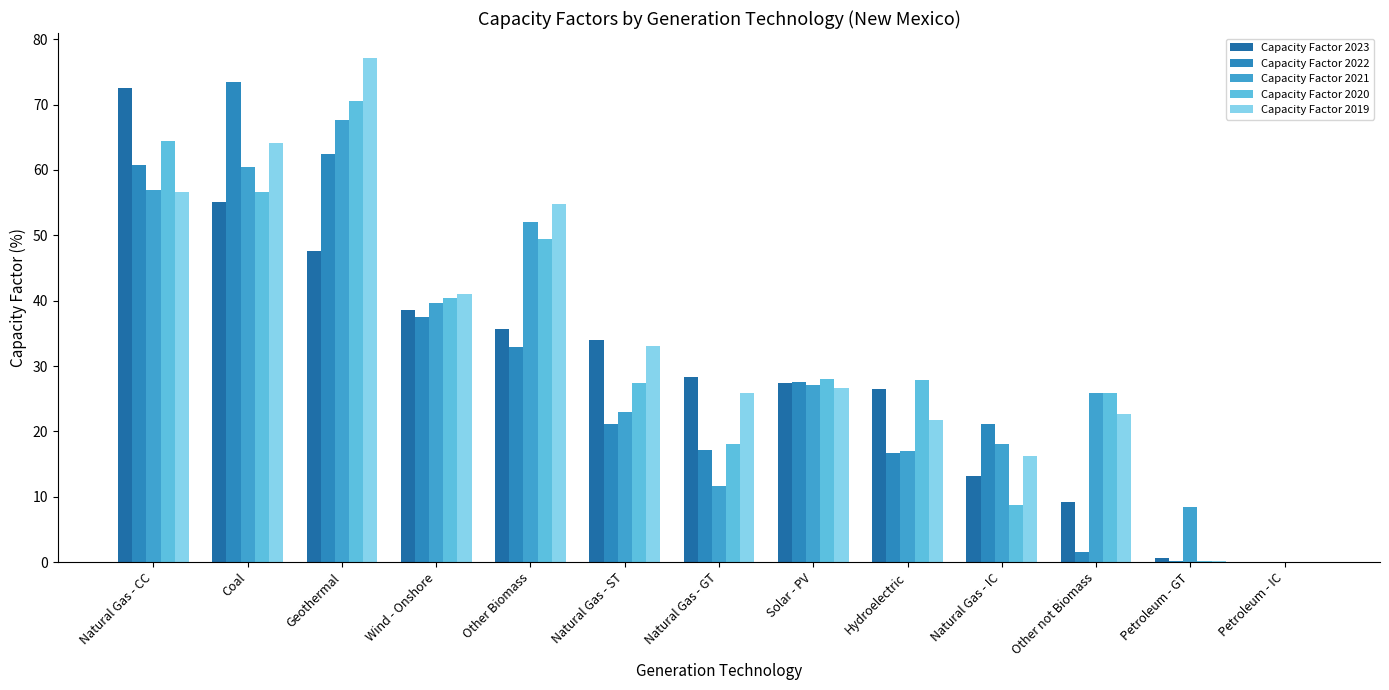

What is the approximate value of Capacity Factor 2021 at Natural Gas - GT?

11.7